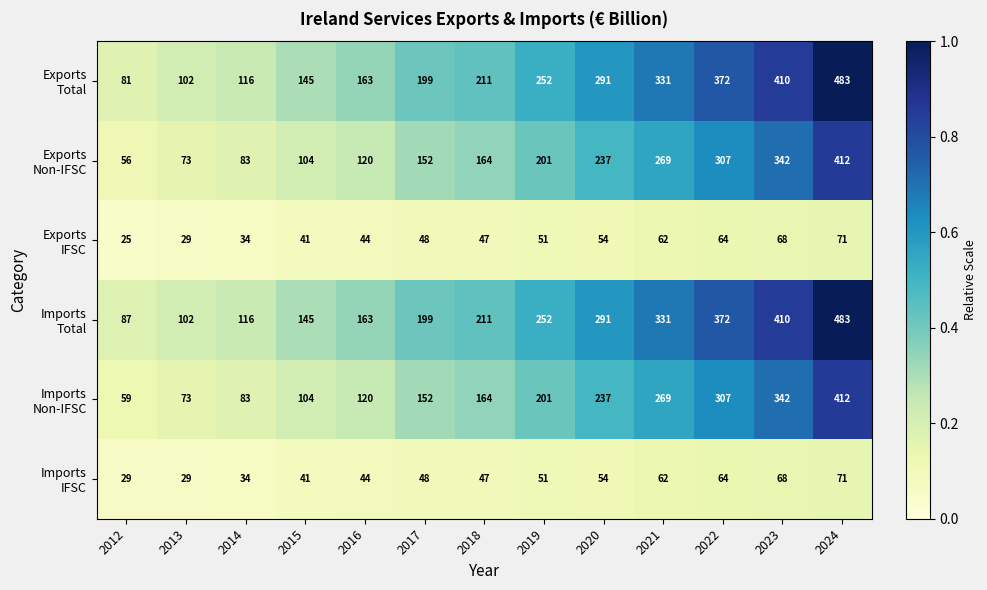

How many categories are shown in the chart?

13